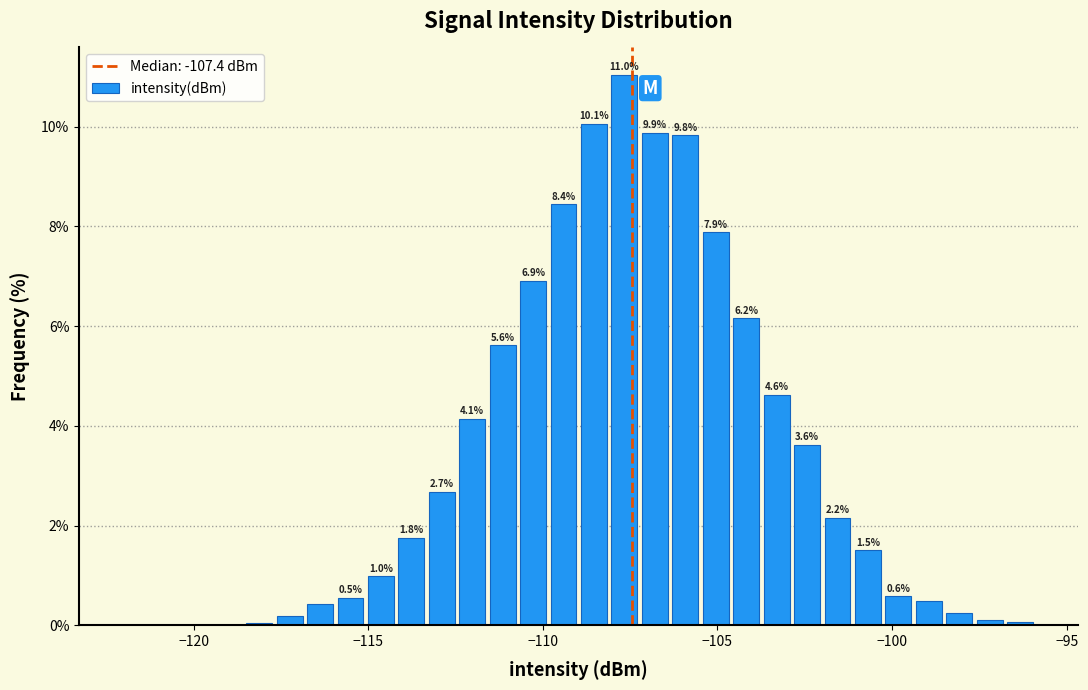

Around what value on the x-axis is the tallest bar? Give the approximate position of its centre, as read against the axis.

-107.5